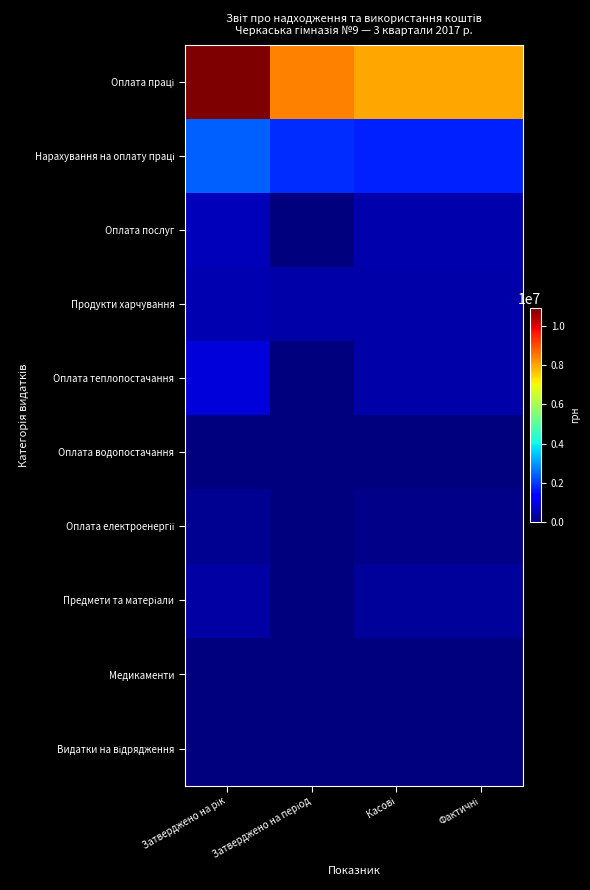

Between Касові and Затверджено на рік, which is larger?

Затверджено на рік